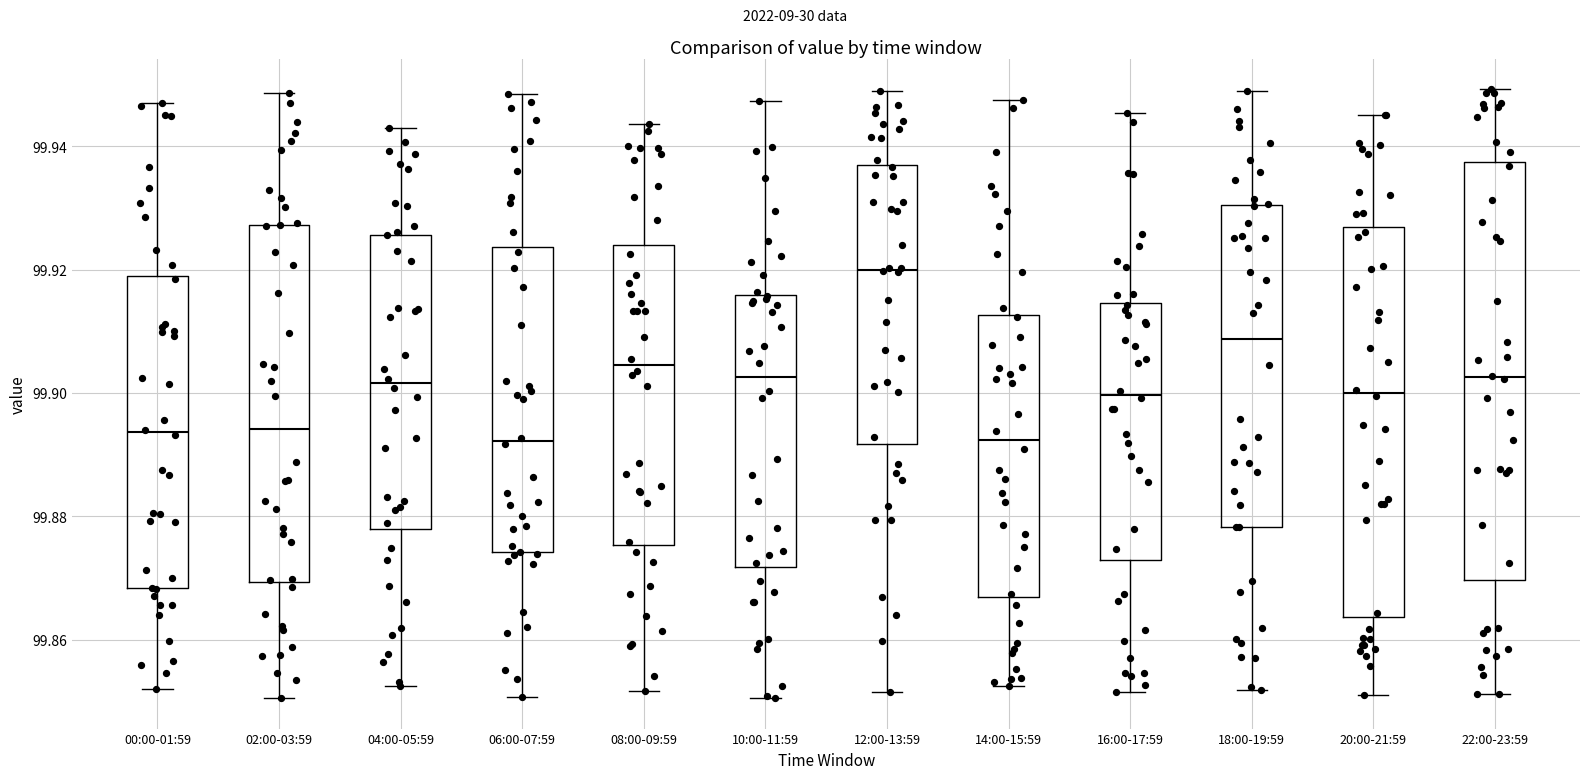

Reading left to right, read every box against the y-axis: the position of its median line, the range the box covers, and the ends of its whiskers. The values are not printed on the chart, so give them approximately, as read against the axis.

00:00-01:59: median 99.894, box 99.868 to 99.920, whiskers 99.852 to 99.946
02:00-03:59: median 99.894, box 99.870 to 99.928, whiskers 99.850 to 99.948
04:00-05:59: median 99.902, box 99.878 to 99.926, whiskers 99.852 to 99.942
06:00-07:59: median 99.892, box 99.874 to 99.924, whiskers 99.850 to 99.948
08:00-09:59: median 99.904, box 99.876 to 99.924, whiskers 99.852 to 99.944
10:00-11:59: median 99.902, box 99.872 to 99.916, whiskers 99.850 to 99.948
12:00-13:59: median 99.920, box 99.892 to 99.936, whiskers 99.852 to 99.950
14:00-15:59: median 99.892, box 99.866 to 99.912, whiskers 99.852 to 99.948
16:00-17:59: median 99.900, box 99.872 to 99.914, whiskers 99.852 to 99.946
18:00-19:59: median 99.908, box 99.878 to 99.930, whiskers 99.852 to 99.950
20:00-21:59: median 99.900, box 99.864 to 99.926, whiskers 99.852 to 99.946
22:00-23:59: median 99.902, box 99.870 to 99.938, whiskers 99.852 to 99.950